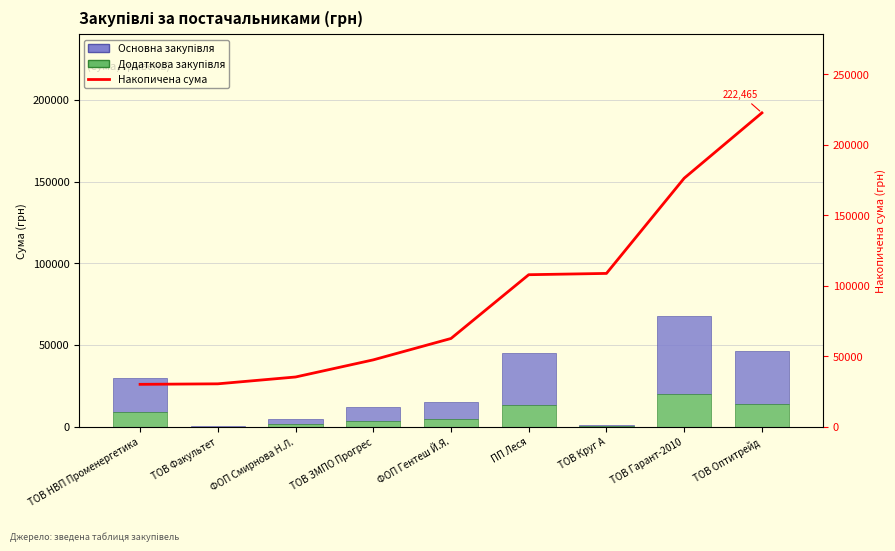

What are all the series names shown in the legend?

Основна закупівля, Додаткова закупівля, Накопичена сума